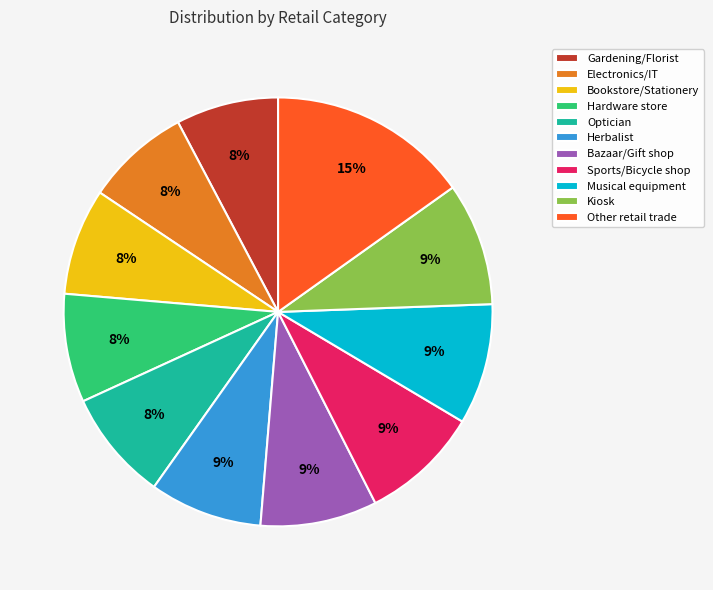

Do Musical equipment and Herbalist together represent more than half of the pie?

No